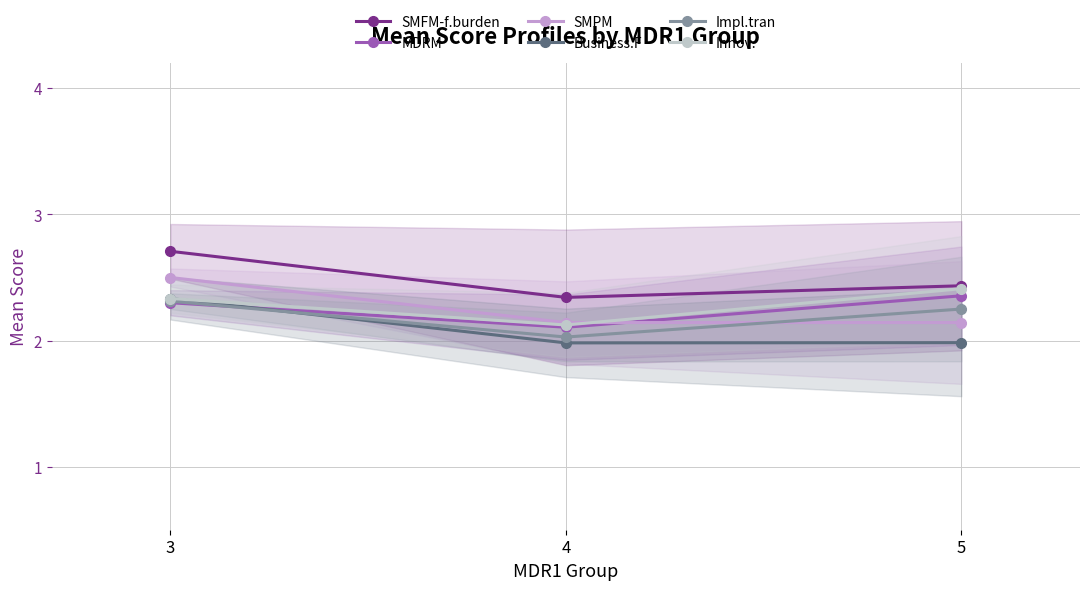

At which label does Innov. reach its peak?

5